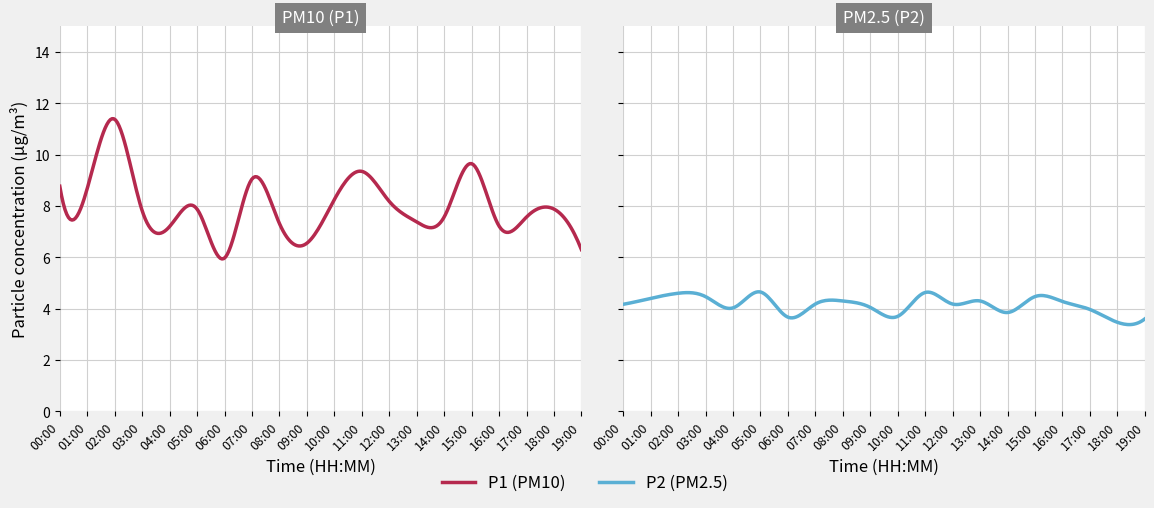

At how many categories does at least one series exceed 6?

19